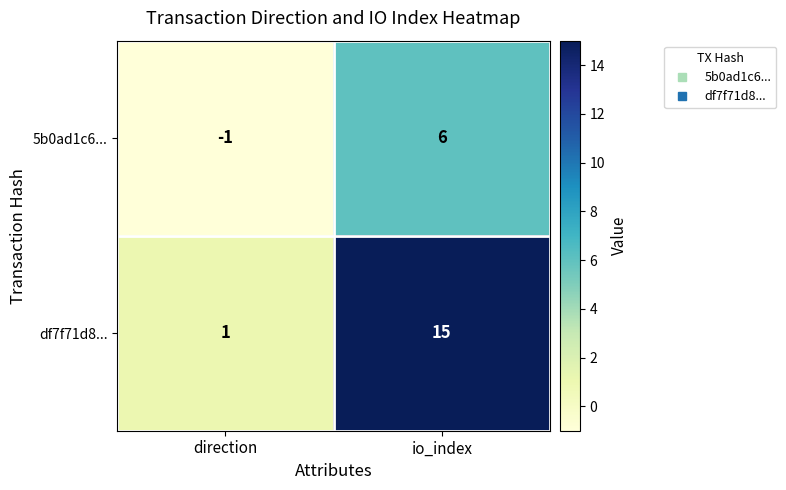

Reading left to right, extract all data points from this chart.

5b0ad1c6...: direction=-1	io_index=6
df7f71d8...: direction=1	io_index=15